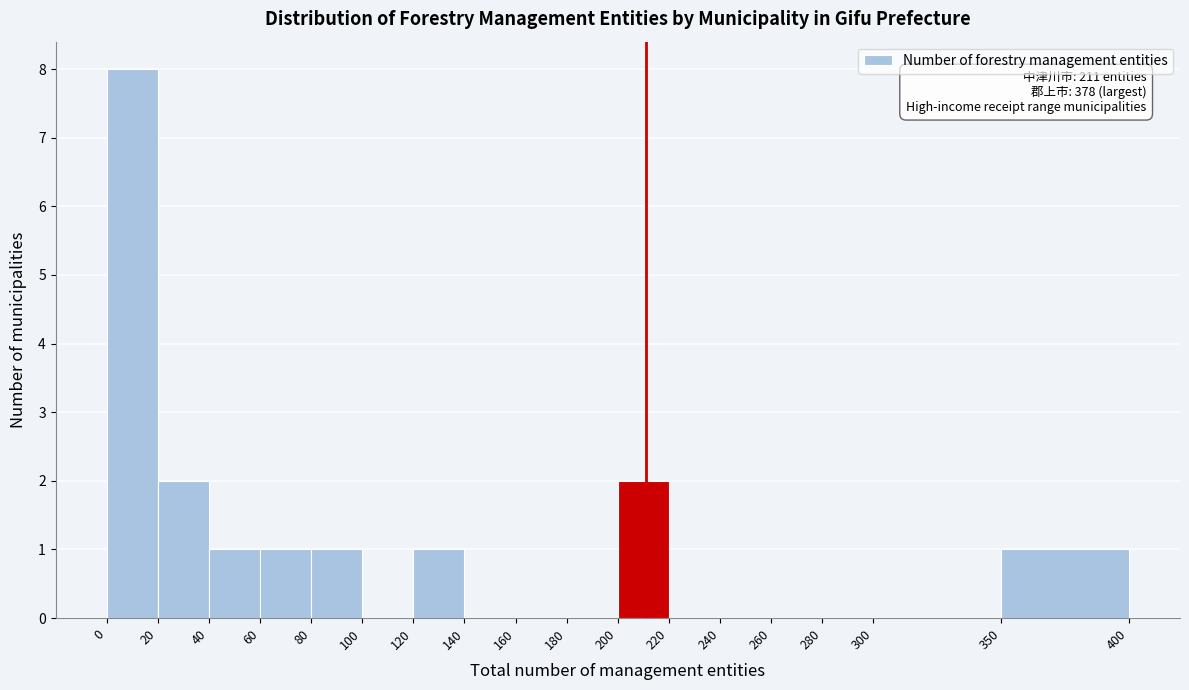

Which range on the x-axis has the tallest bar?

0 to 20